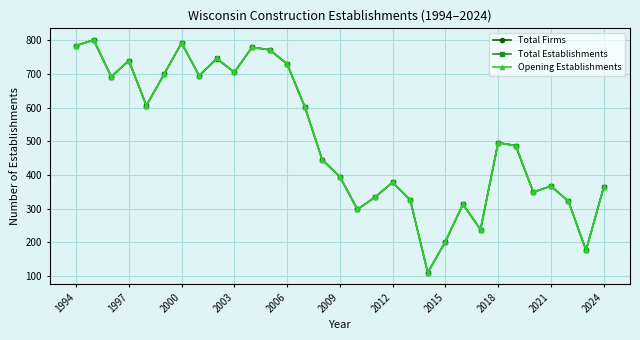

Is this an area chart (filled region under the line)?

No